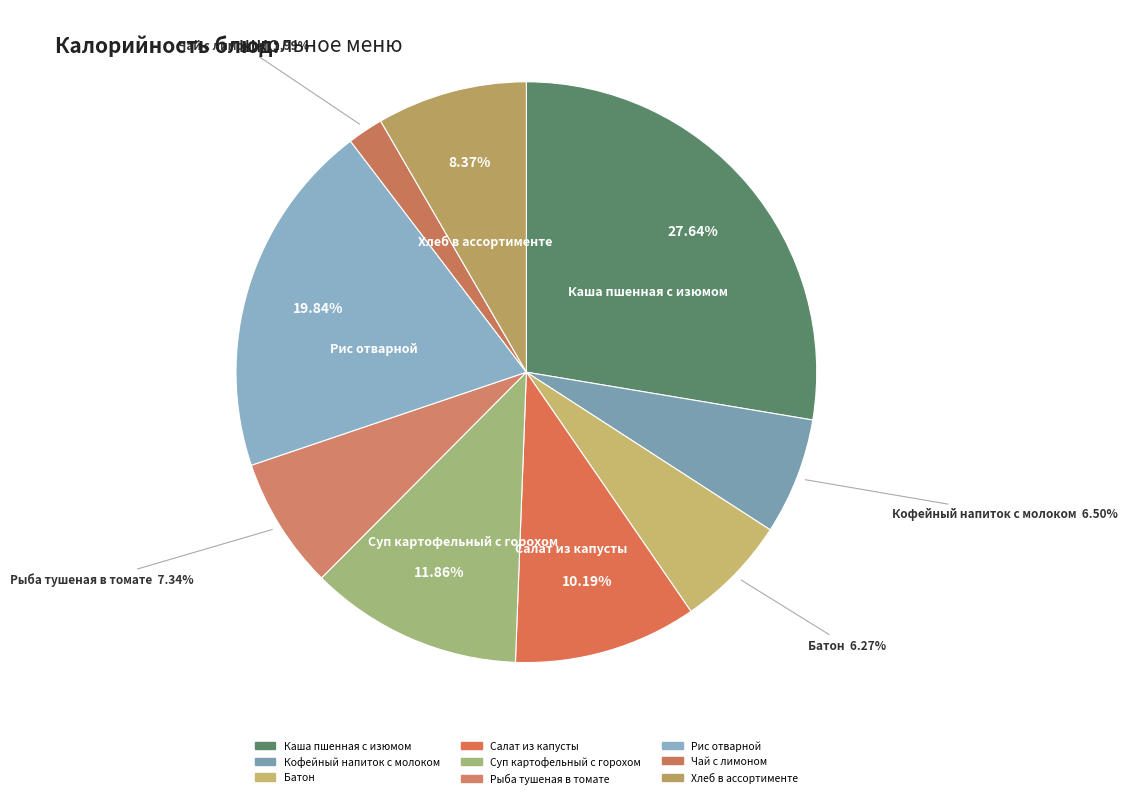

What percentage is NOT represented by Каша пшенная с изюмом?

72.4%